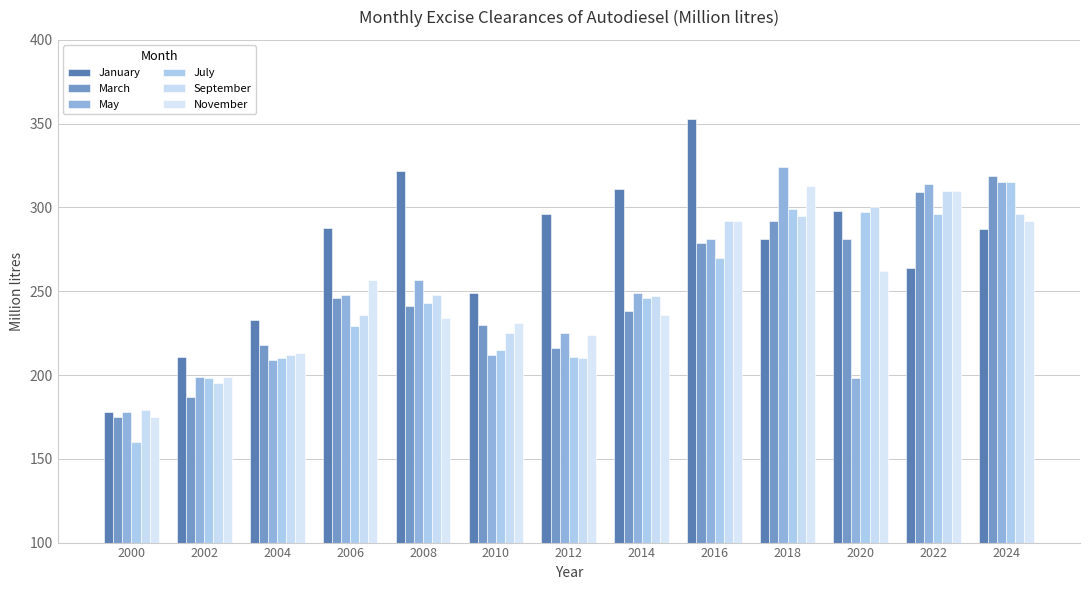

Does the chart contain any negative values?

No